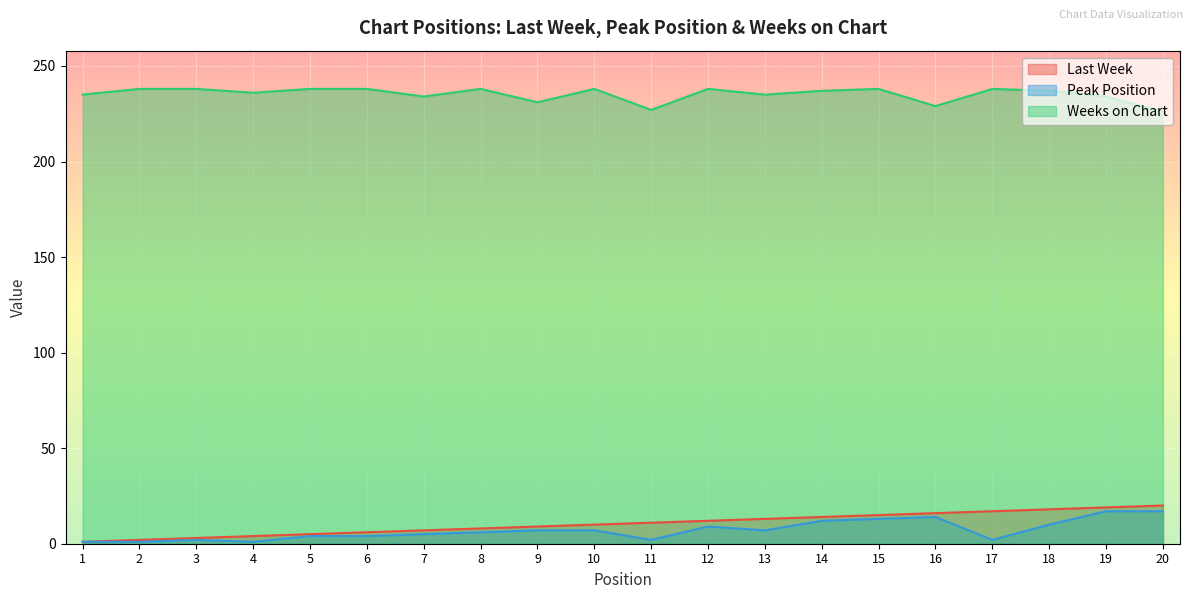

Which series has the largest range (max minus min)?

Last Week